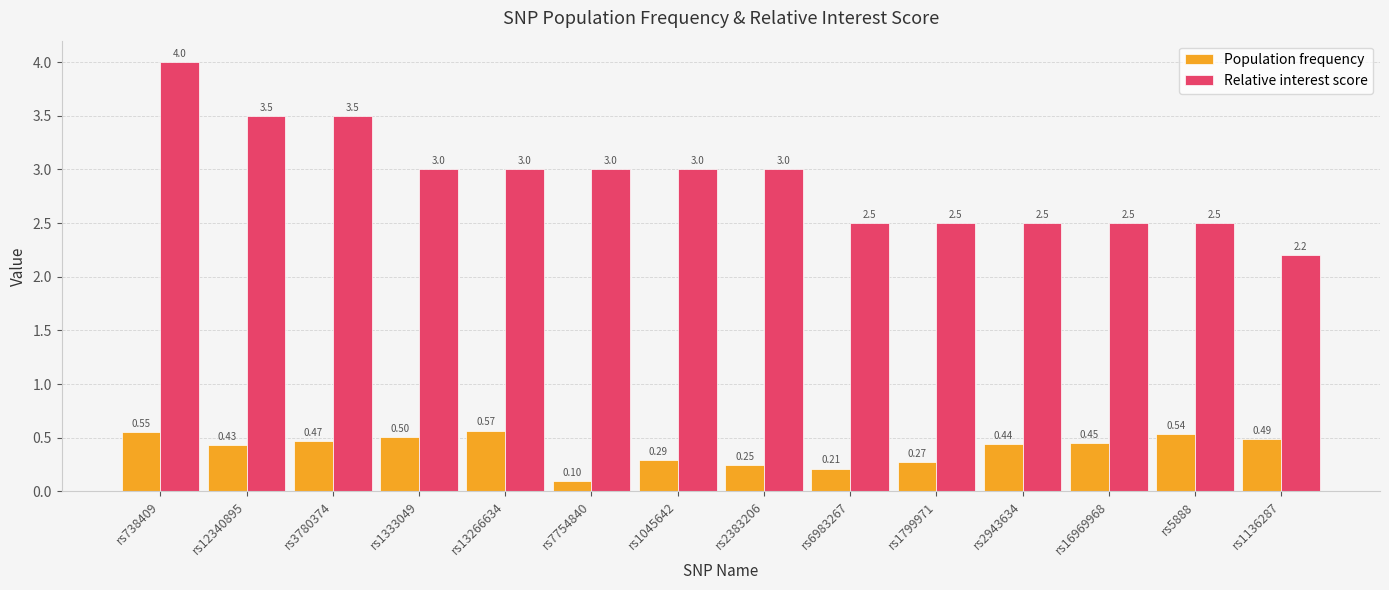

What is the sum of all Relative interest score values?

40.7